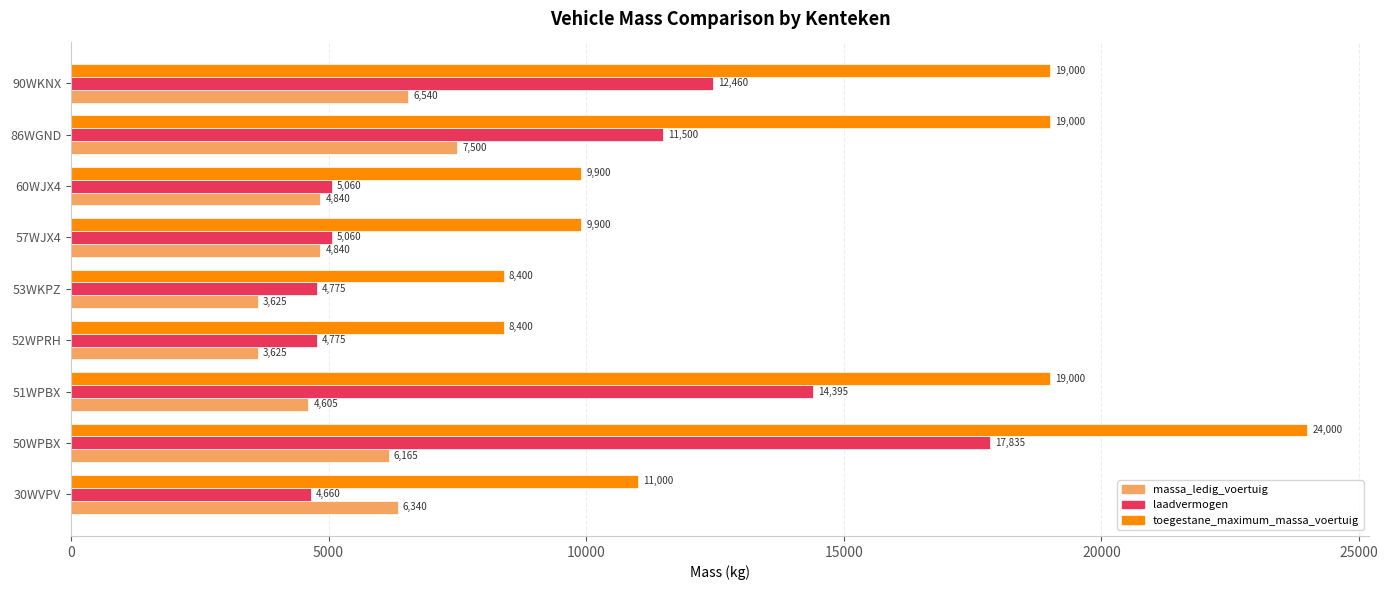

At which category is the sum across all series the highest?

50WPBX